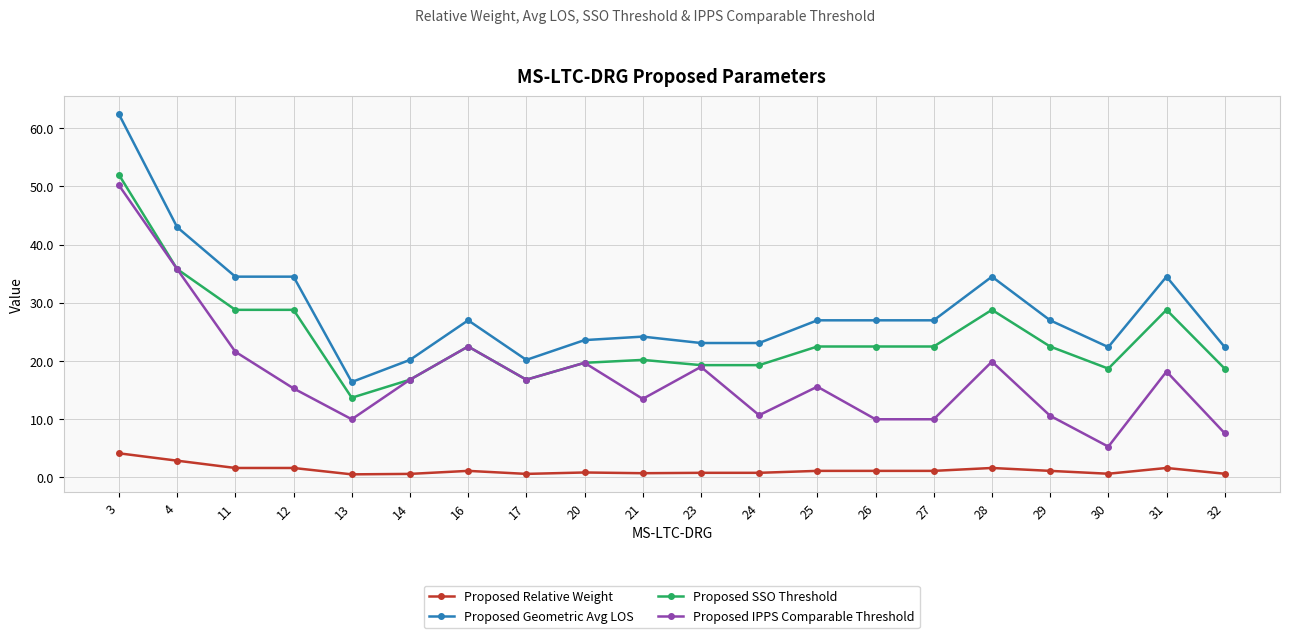

Where does the Proposed Relative Weight series first go above 1?

3